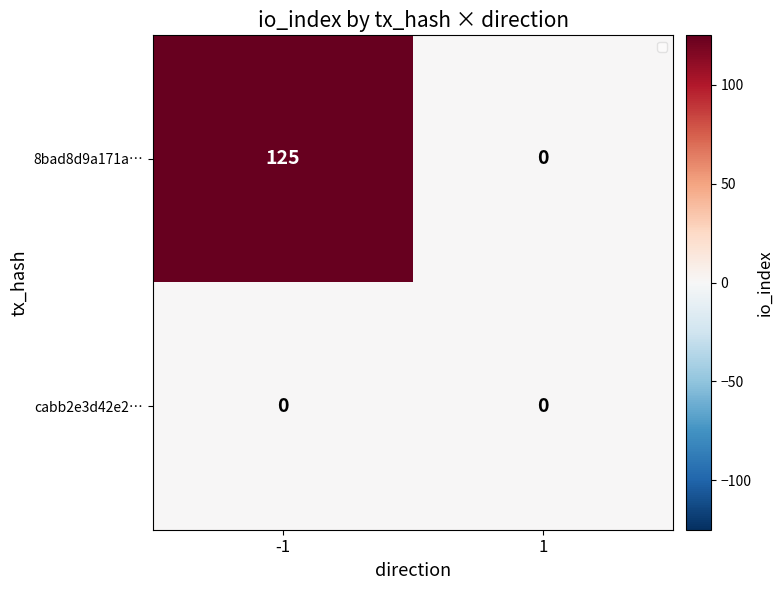

Which label corresponds to the largest value in the chart?

-1